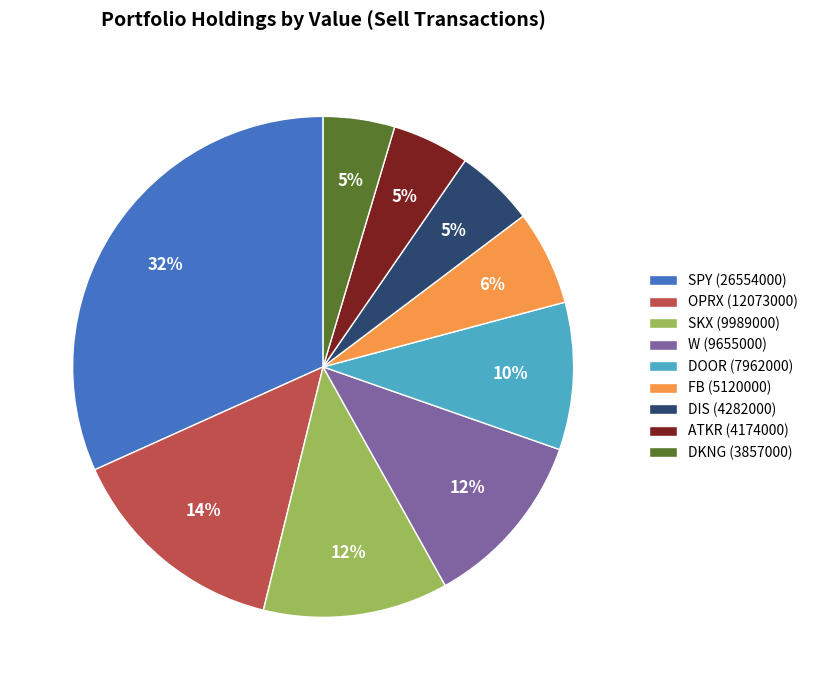

To the nearest percent, what portion does SKX (9989000) represent?

12%